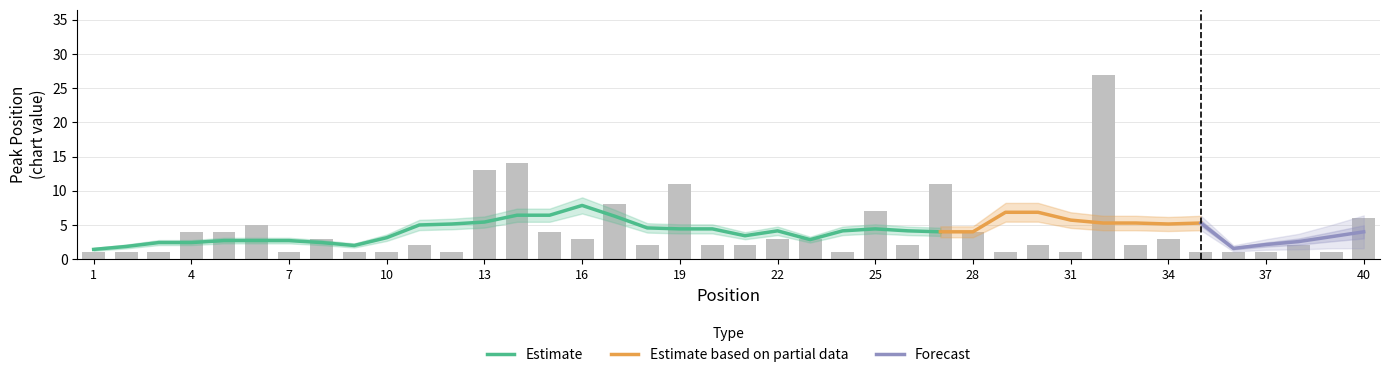

Does the chart contain any negative values?

No